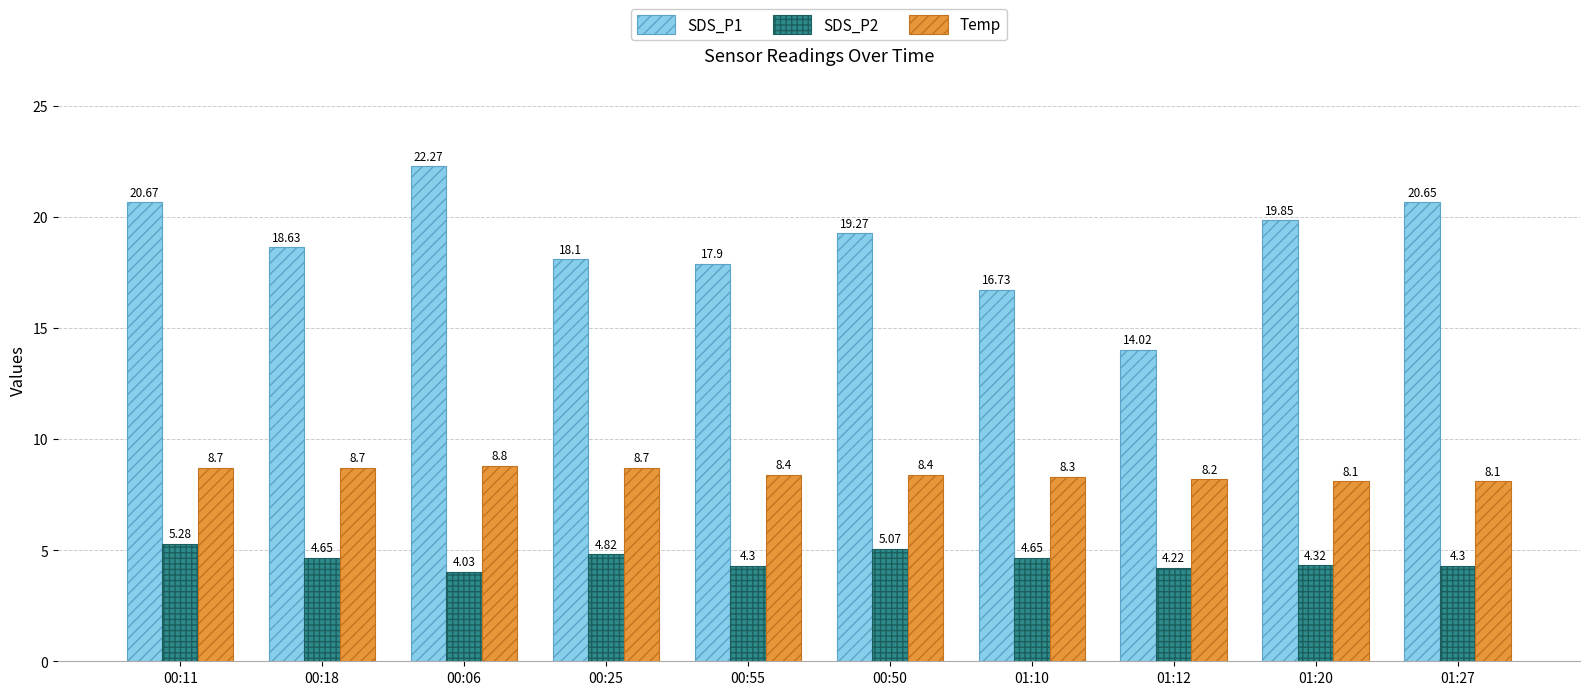

How many values in the SDS_P1 series exceed 19?

5